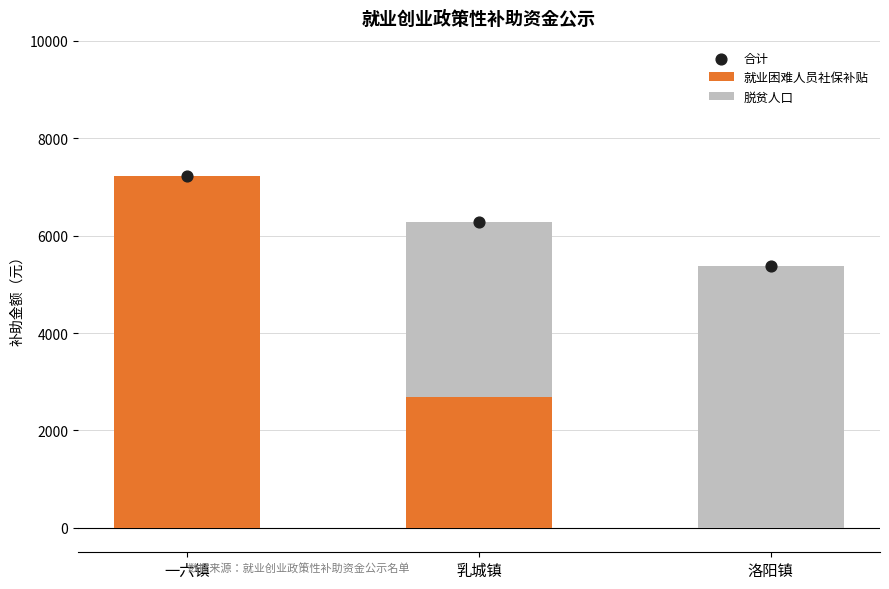

At which category is the sum across all series the highest?

一六镇